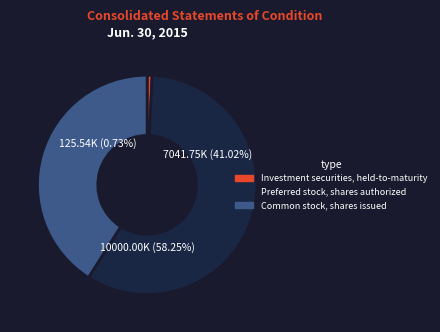

Do Common stock, shares issued and Investment securities, held-to-maturity together represent more than half of the pie?

No